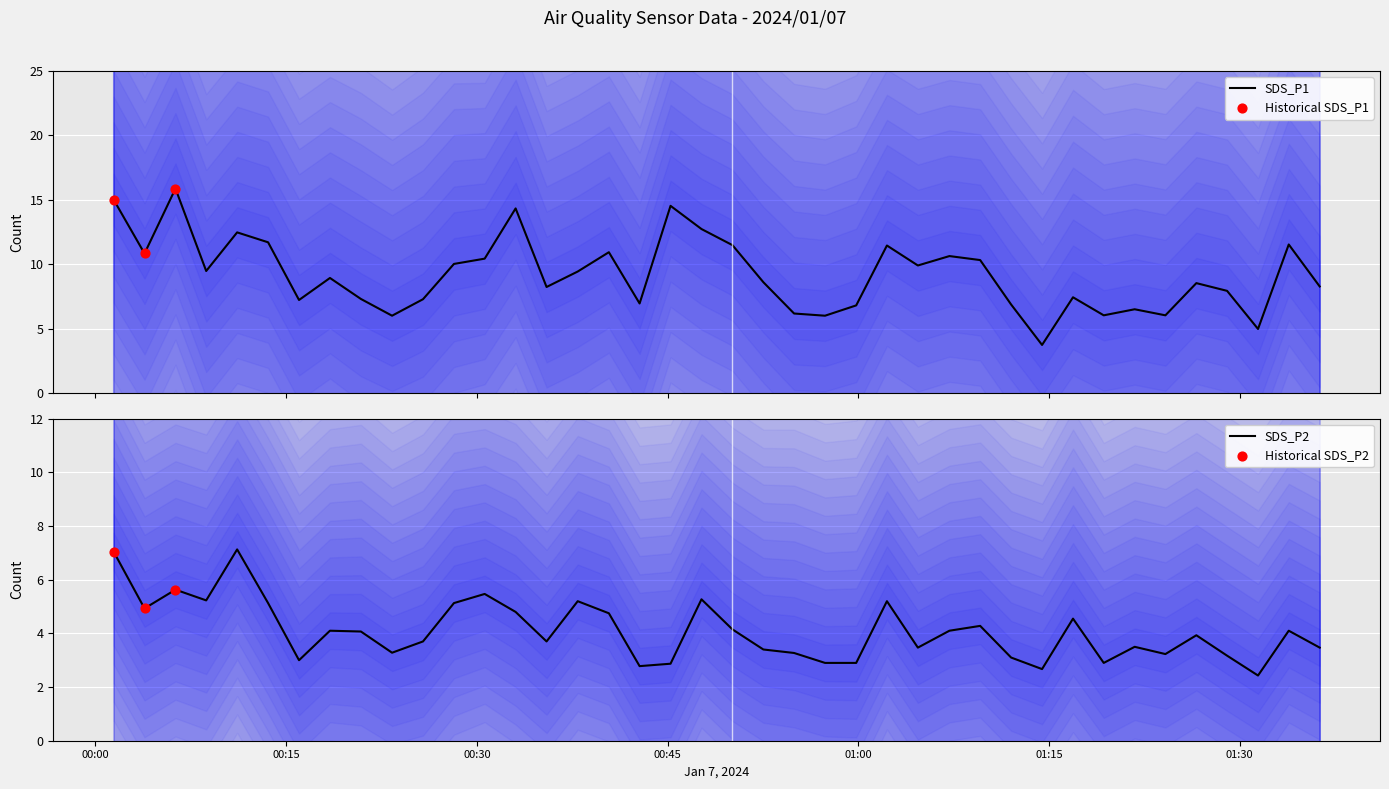

Which series reaches the minimum Y coordinate?

SDS_P2